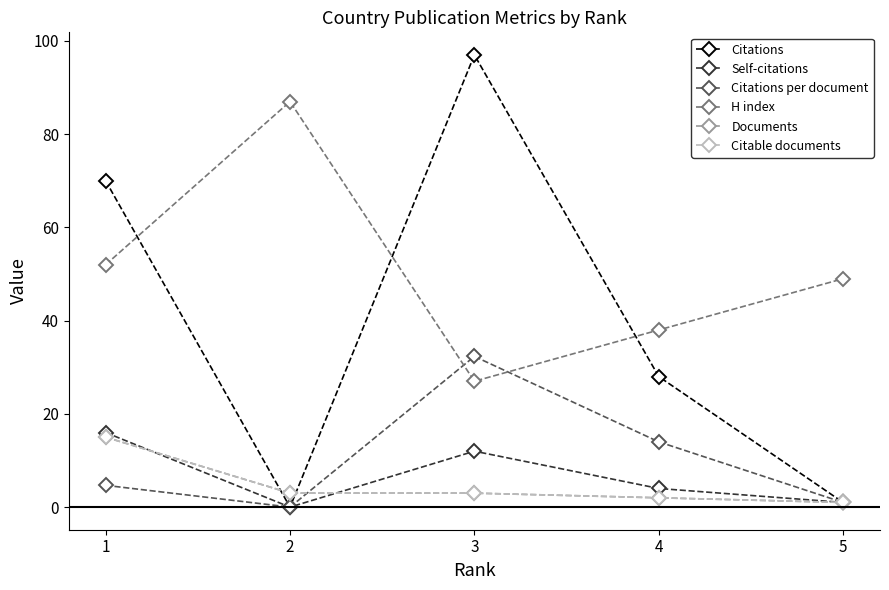

Is the value of Citations at 4 greater than the value of Citations per document at 2?

Yes